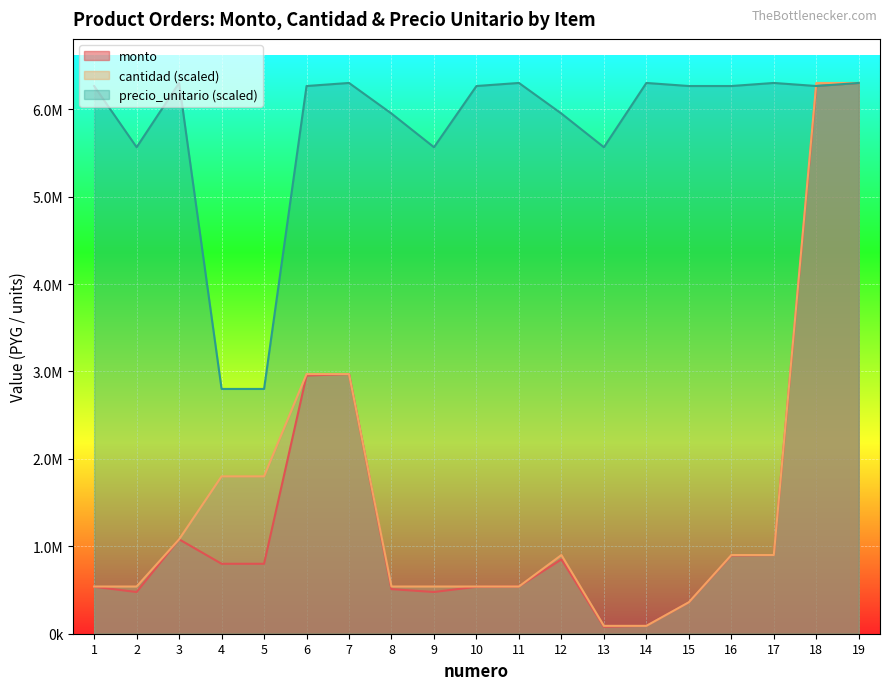

True or false: precio_unitario and monto intersect in this chart.

False